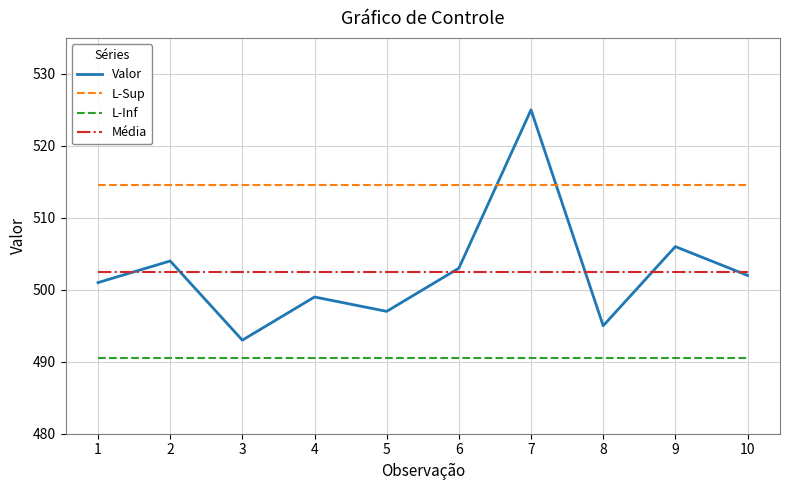

At which category is the sum across all series the highest?

7